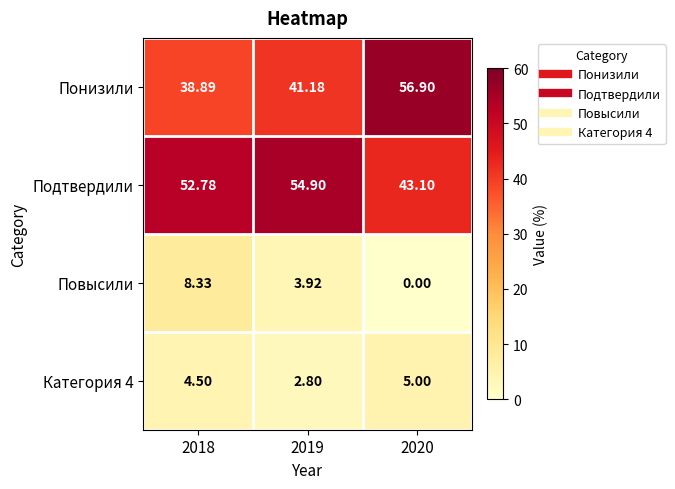

Which series has the largest total across all categories?

Подтвердили